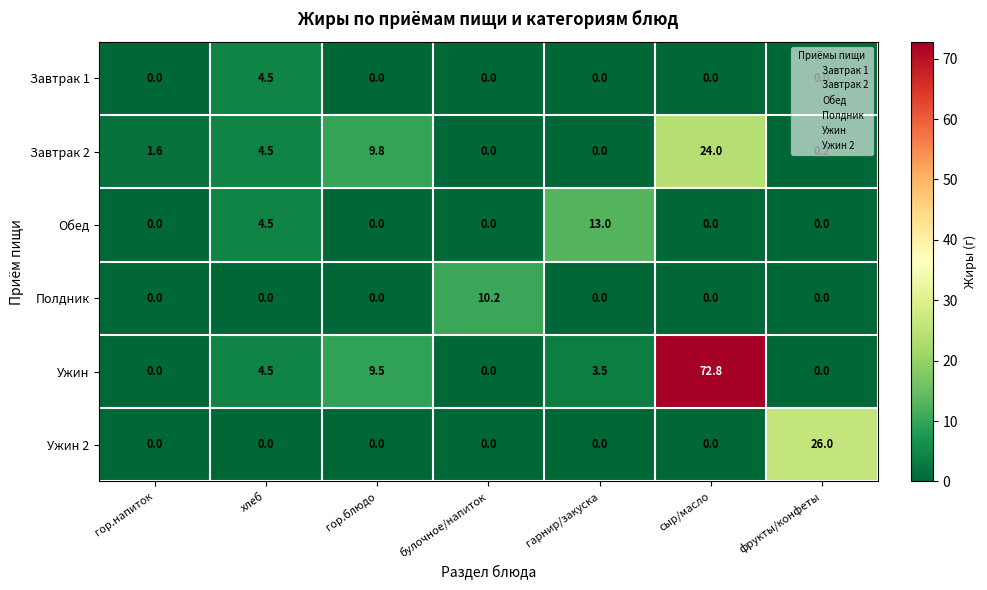

Count the number of data series in this chart.

6